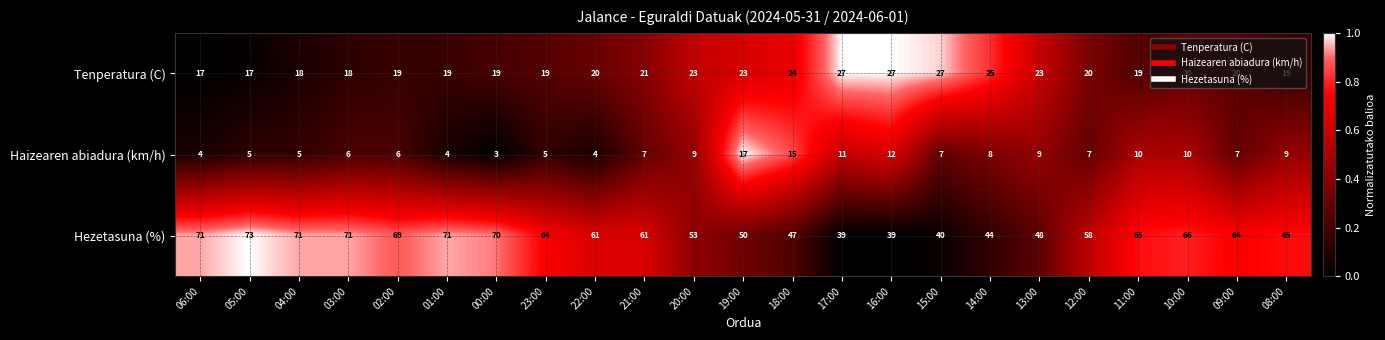

At which category is the sum across all series the highest?

10:00